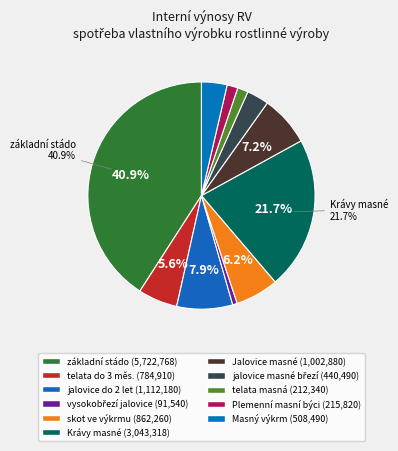

How many slices are in this pie chart?

11